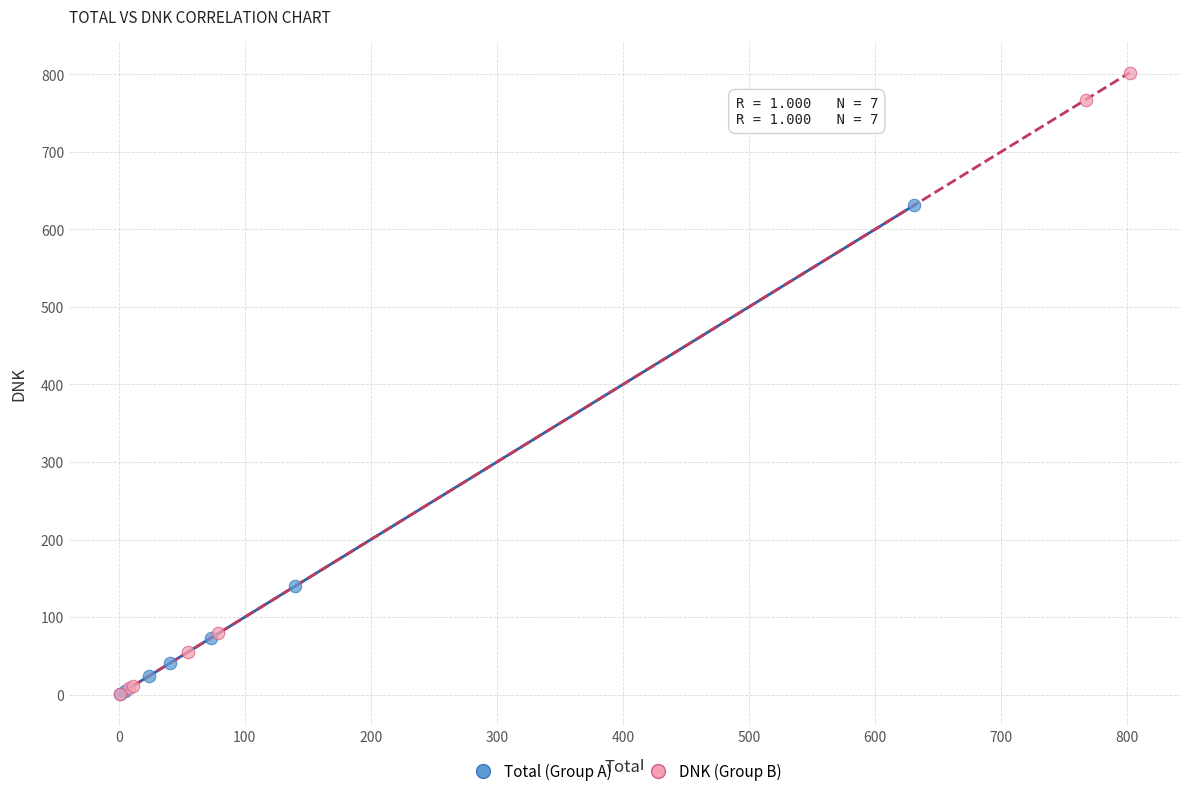

Which series has the largest Y range (max minus min)?

DNK (Group B)